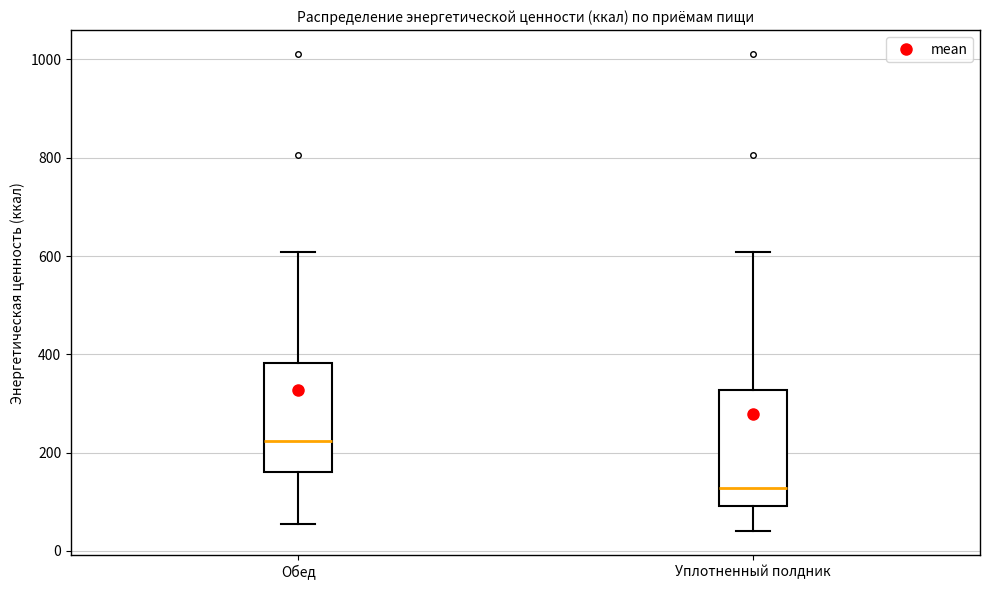

Which box's median line is the highest?

Обед